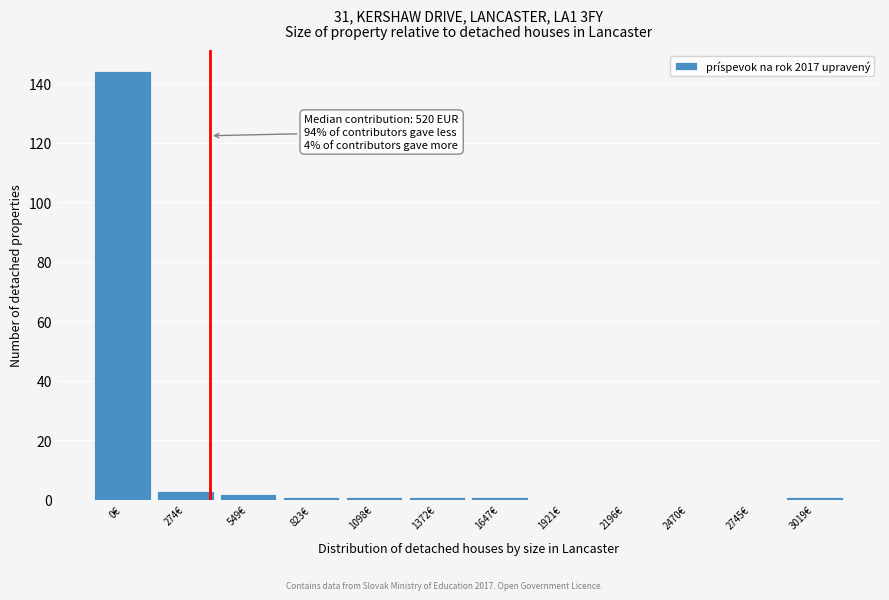

Reading right to left, extract all data points from this chart.

3019€=1	2745€=0	2470€=0	2196€=0	1921€=0	1647€=1	1372€=1	1098€=1	823€=1	549€=2	274€=3	0€=144